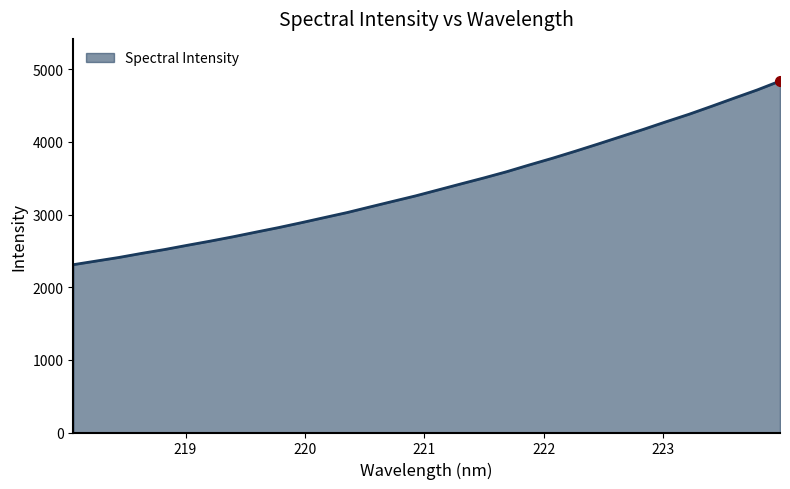

What is the difference between the maximum and minimum values?

2527.2